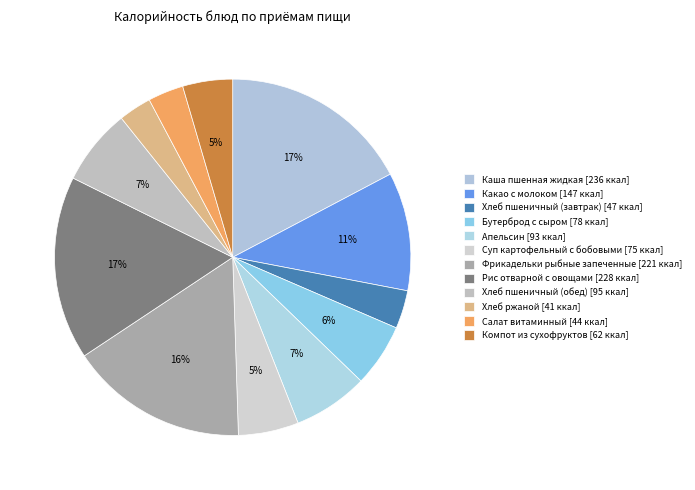

Is there any slice that represents more than half of the pie?

No